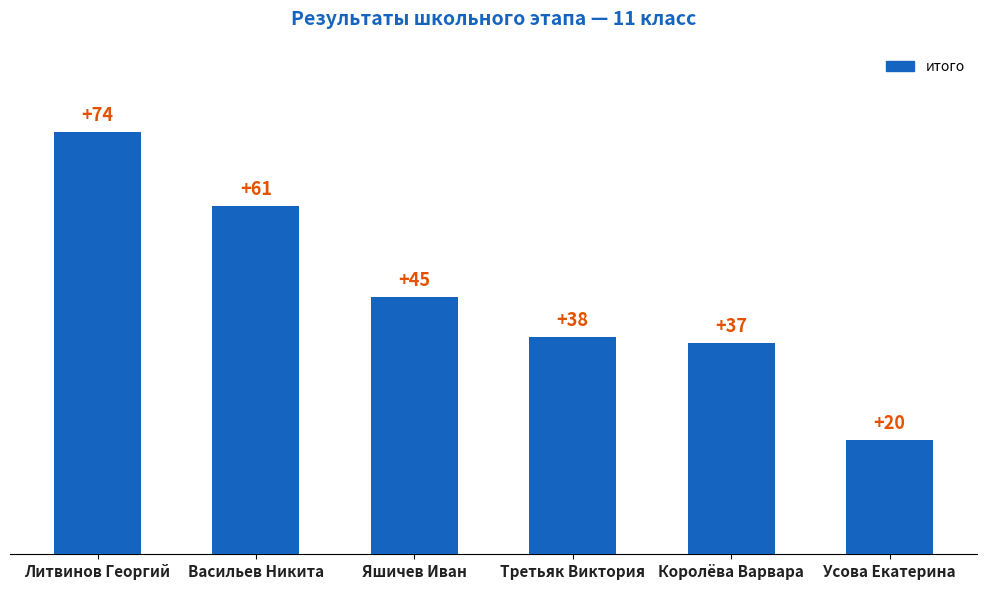

Read the value at Королёва Варвара.

37